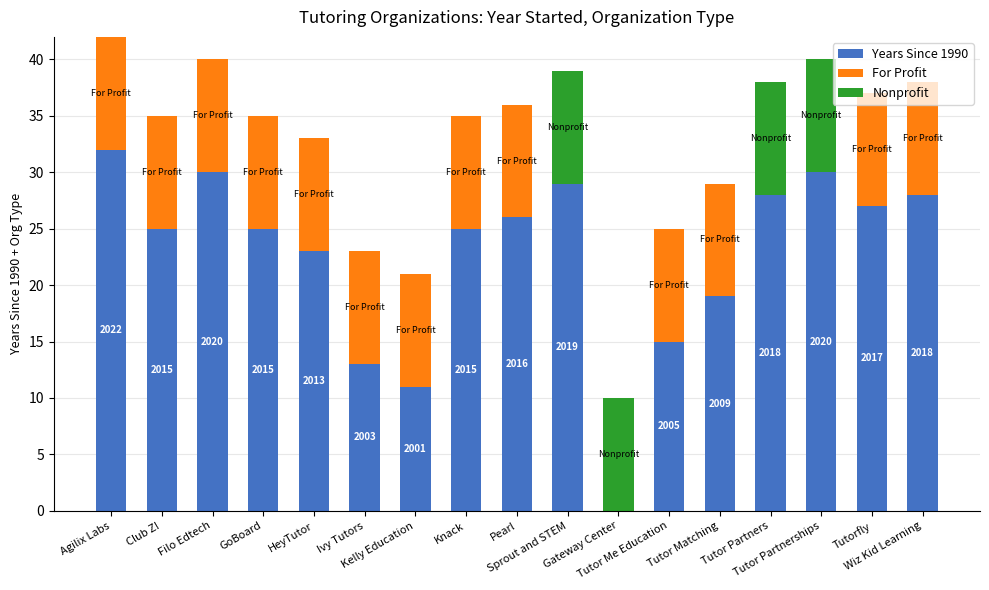

Where is Nonprofit nearest to the value 5?

Agilix Labs